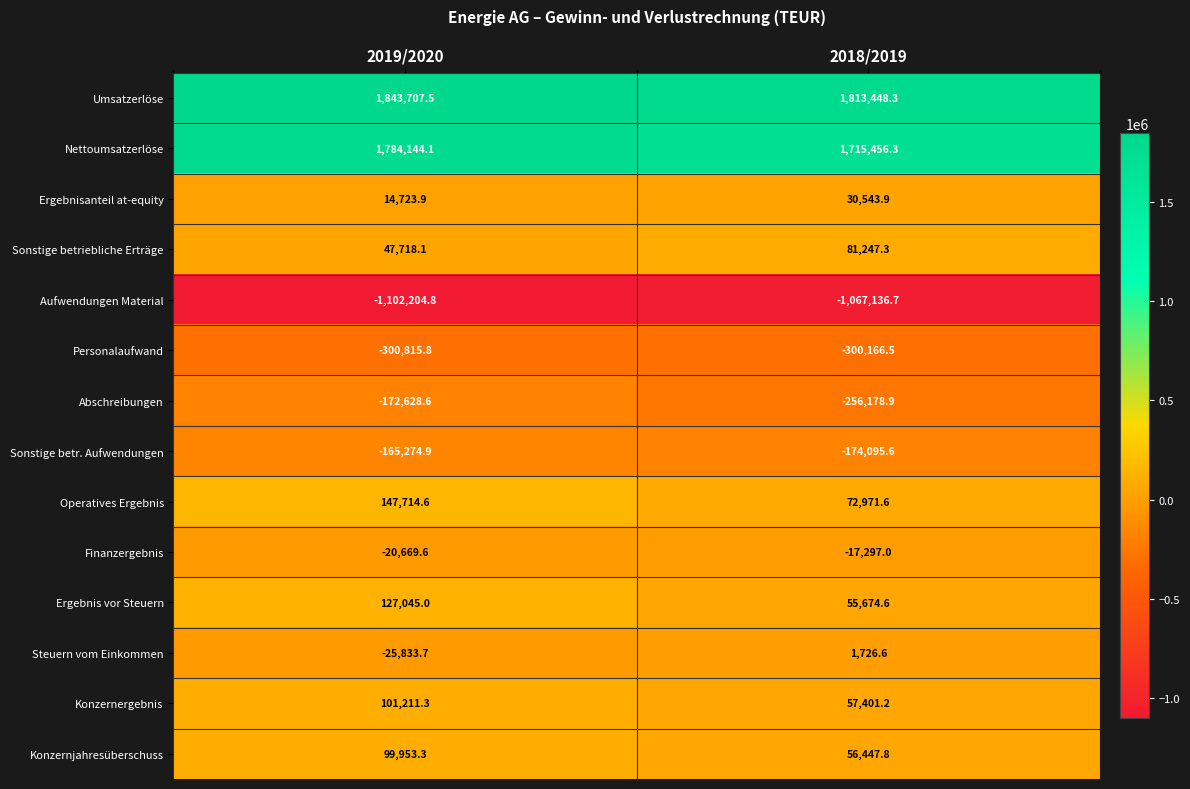

Rank the series by their maximum value, from lowest to highest.

Aufwendungen Material, Personalaufwand, Abschreibungen, Sonstige betr. Aufwendungen, Finanzergebnis, Steuern vom Einkommen, Ergebnisanteil at-equity, Sonstige betriebliche Erträge, Konzernjahresüberschuss, Konzernergebnis, Ergebnis vor Steuern, Operatives Ergebnis, Nettoumsatzerlöse, Umsatzerlöse